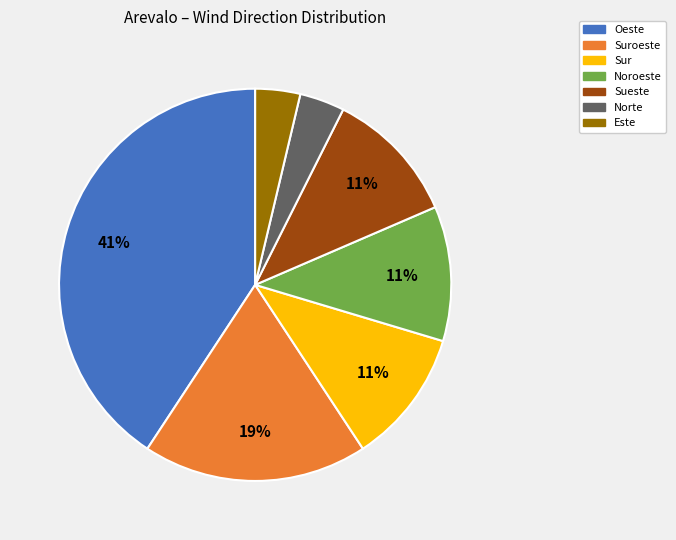

Combined, do Norte and Oeste account for over 50%?

No